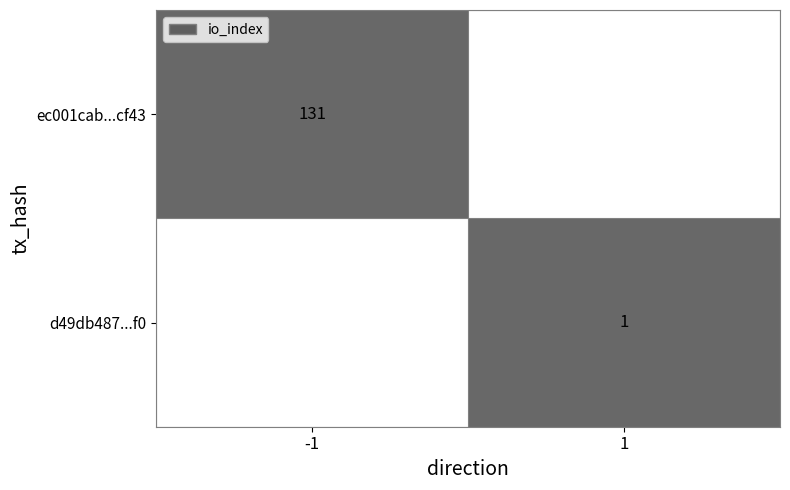

The value of d49db487...f0 at 1 is 0. True or false?

False